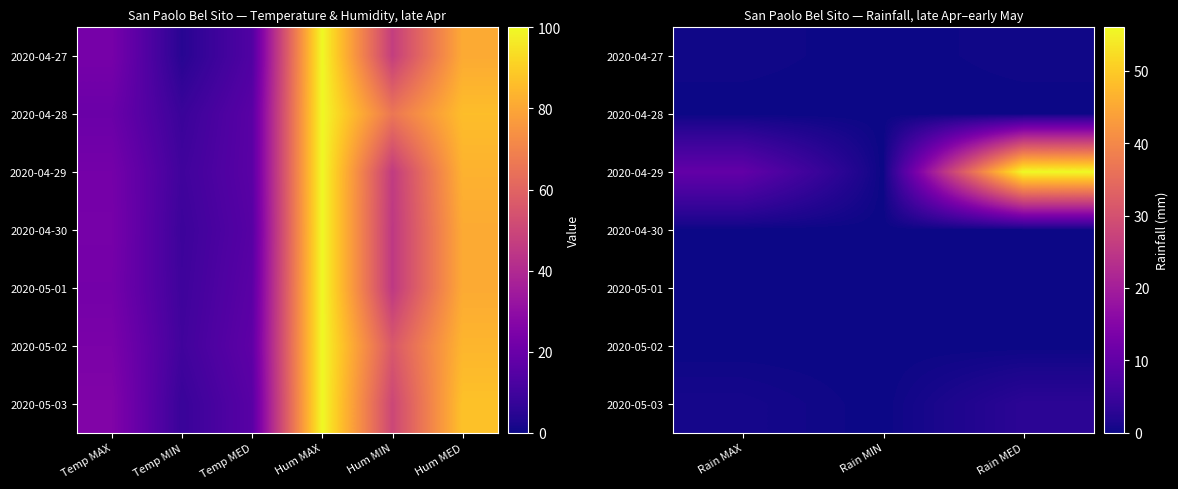

At how many categories does at least one series exceed 46?

1